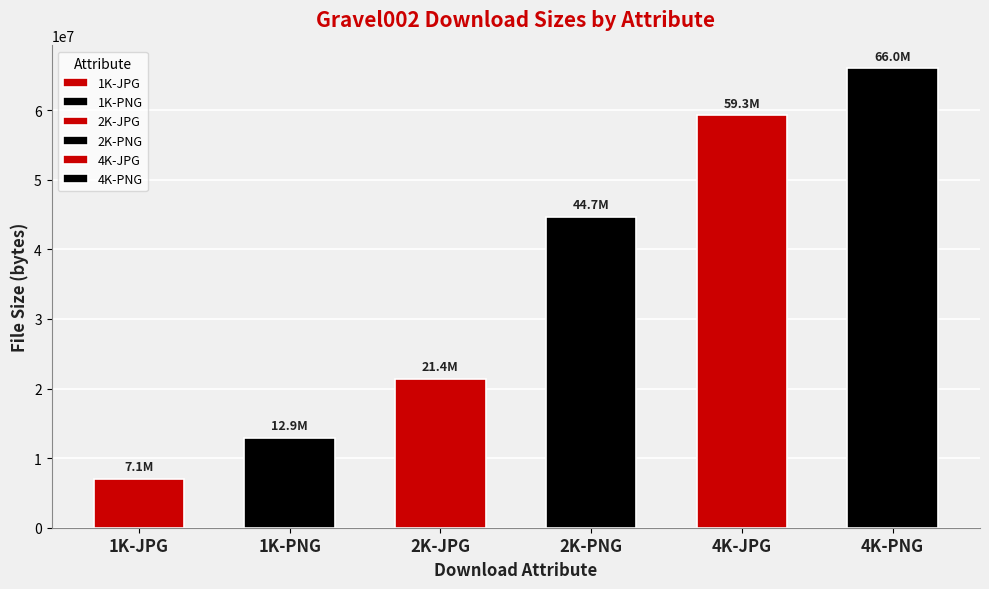

What is the label of the 1st bar from the left?

1K-JPG